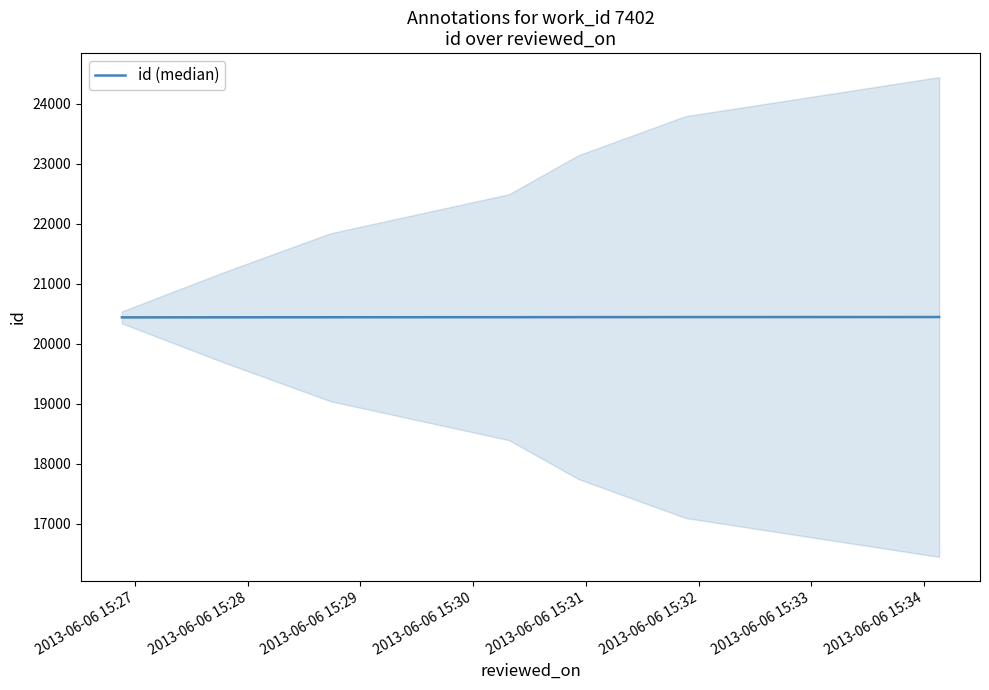

What is the maximum value for id (median)?

20448